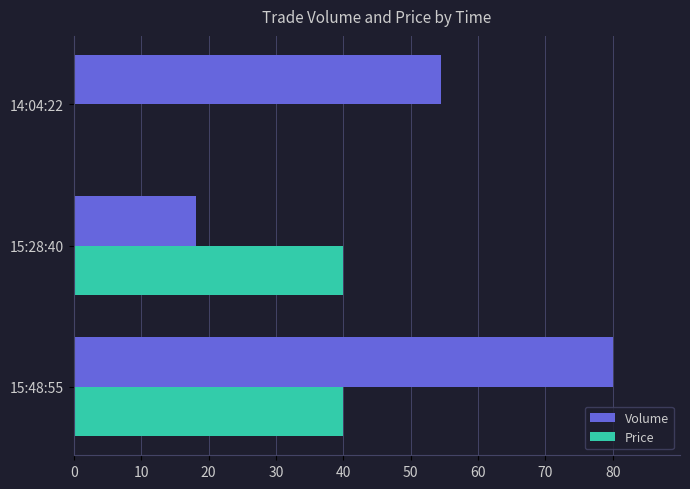

Is it true that Price equals 40.0 at 15:48:55?

True